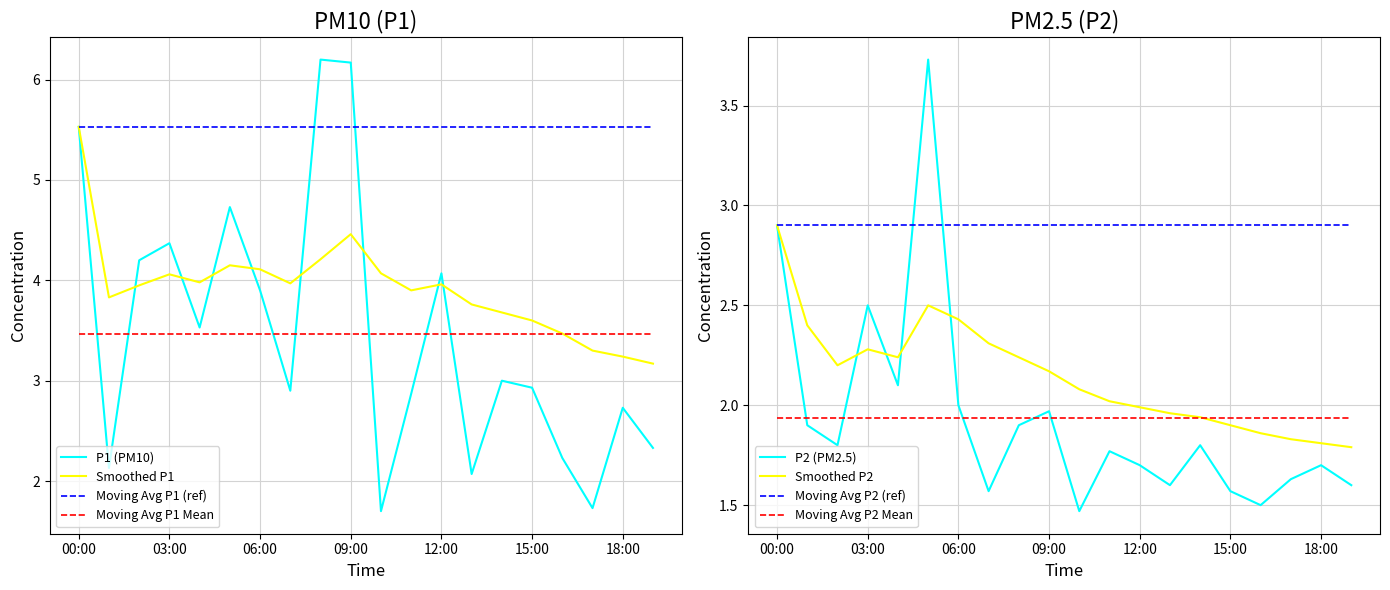

True or false: MA_P1 and P1 cross at least once.

True